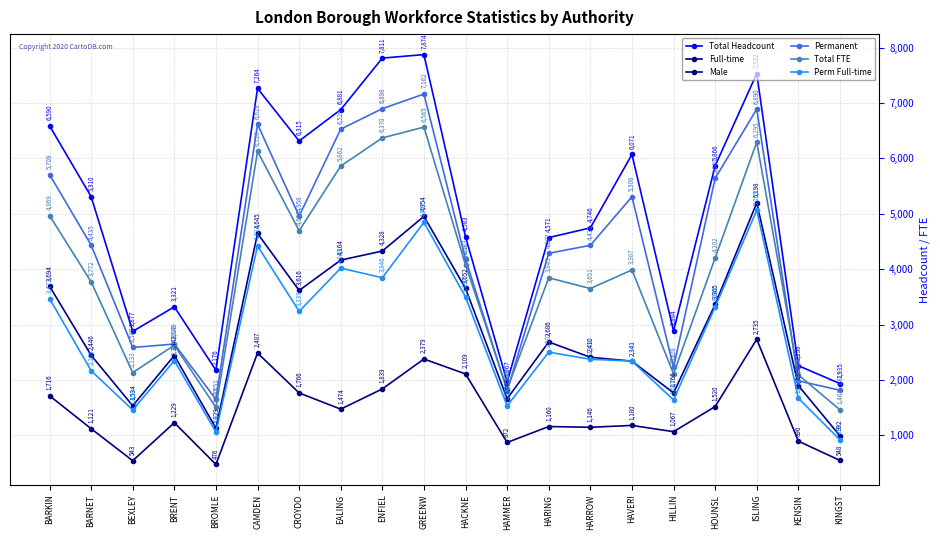

Count the number of categories in the chart.

20